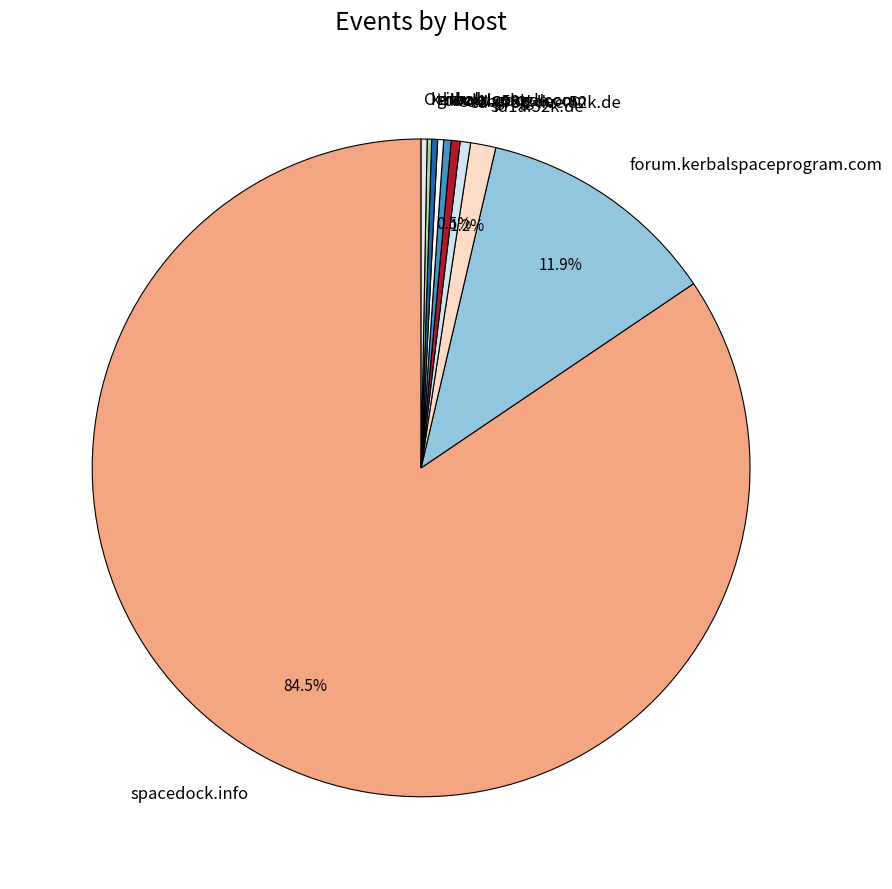

Which has a higher value, sd1b.52k.de or forum.kerbalspaceprogram.com?

forum.kerbalspaceprogram.com